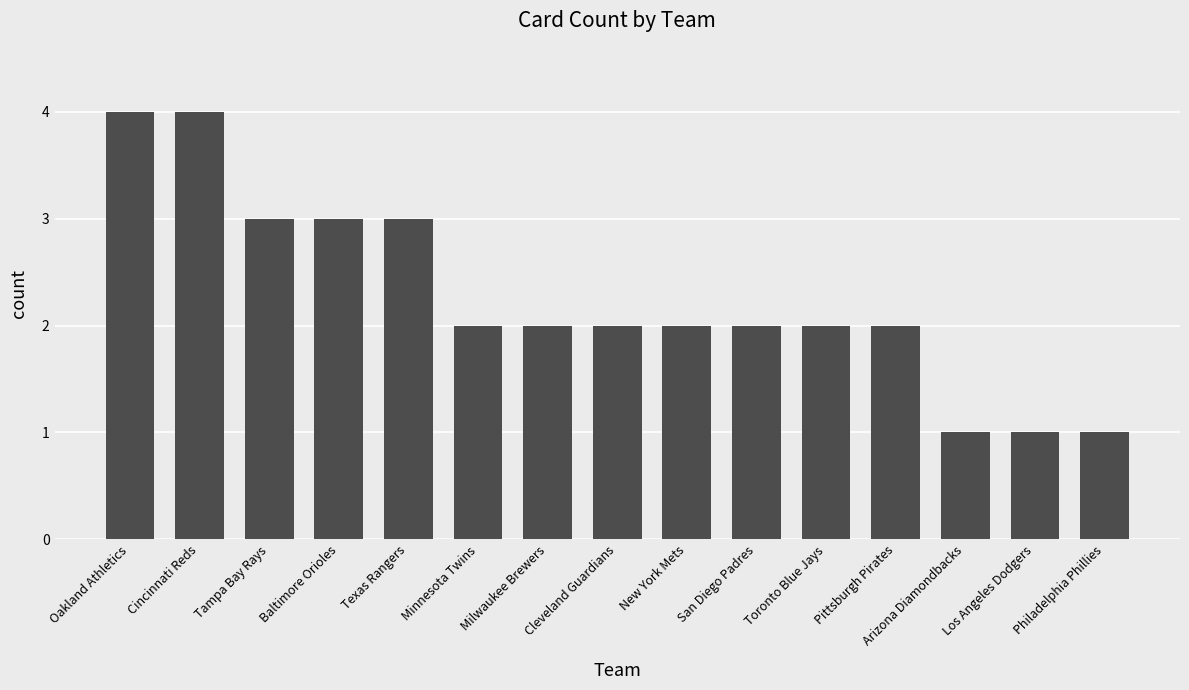

Is it true that the value at Los Angeles Dodgers is 1?

True